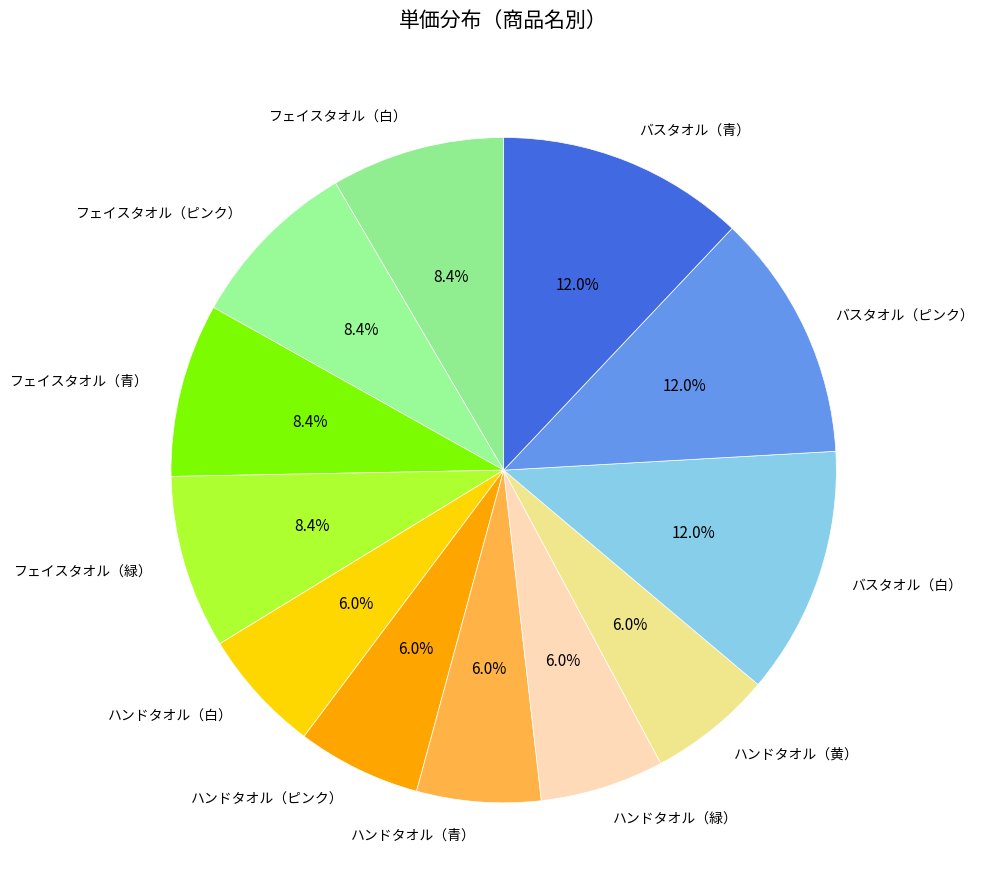

What percentage is the バスタオル（ピンク） slice, to the nearest percent?

12%